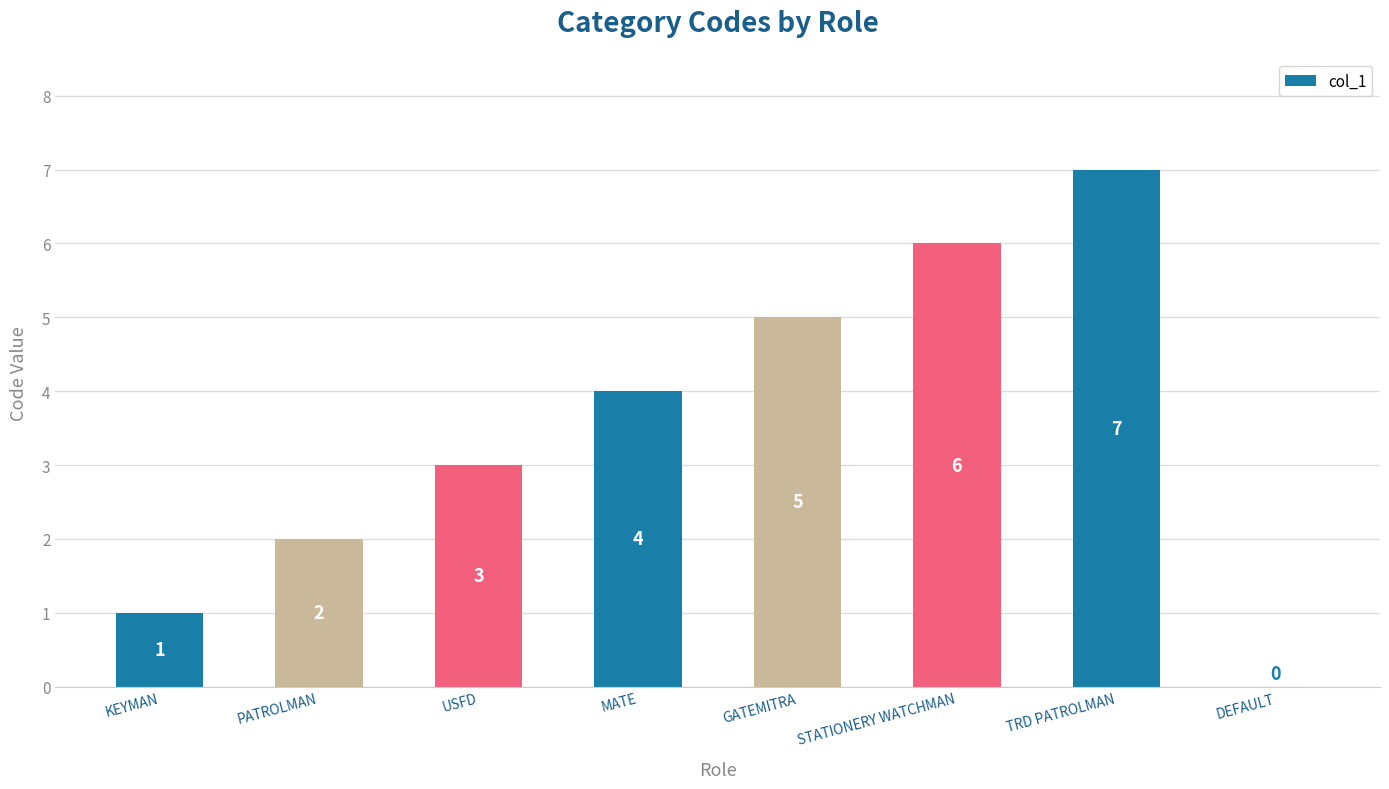

What is the sum of the values at MATE and USFD?

7